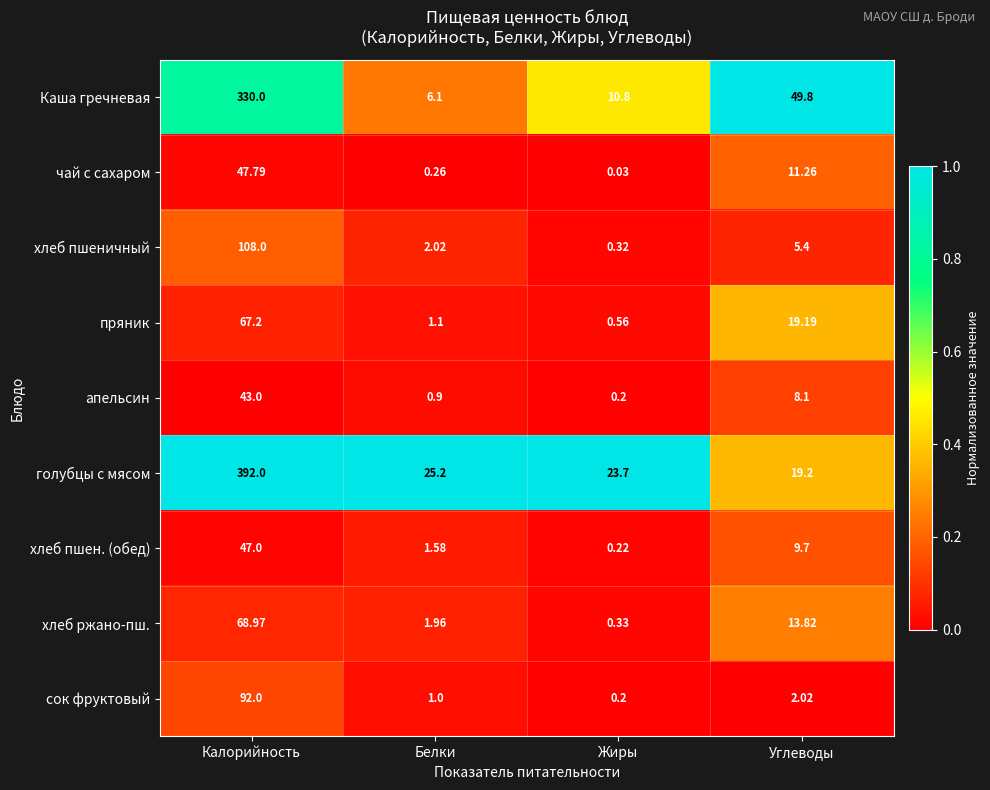

At which label does хлеб ржано-пш. reach its minimum?

Жиры